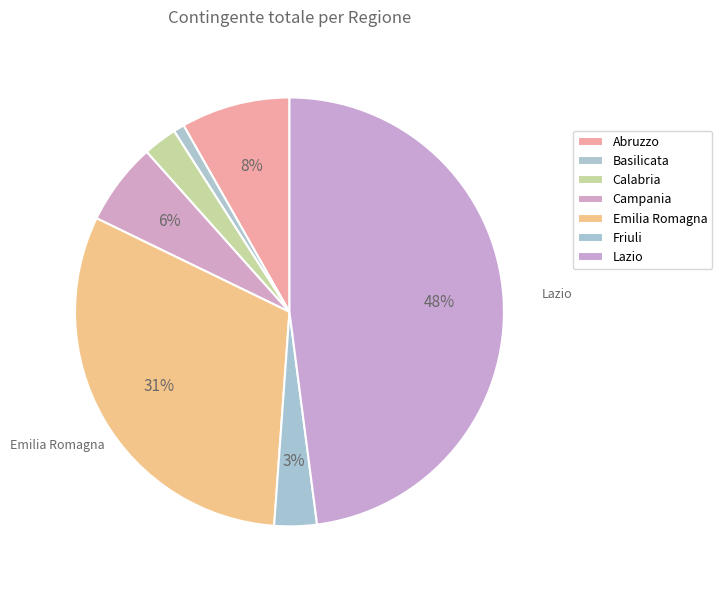

How many slices are in this pie chart?

7